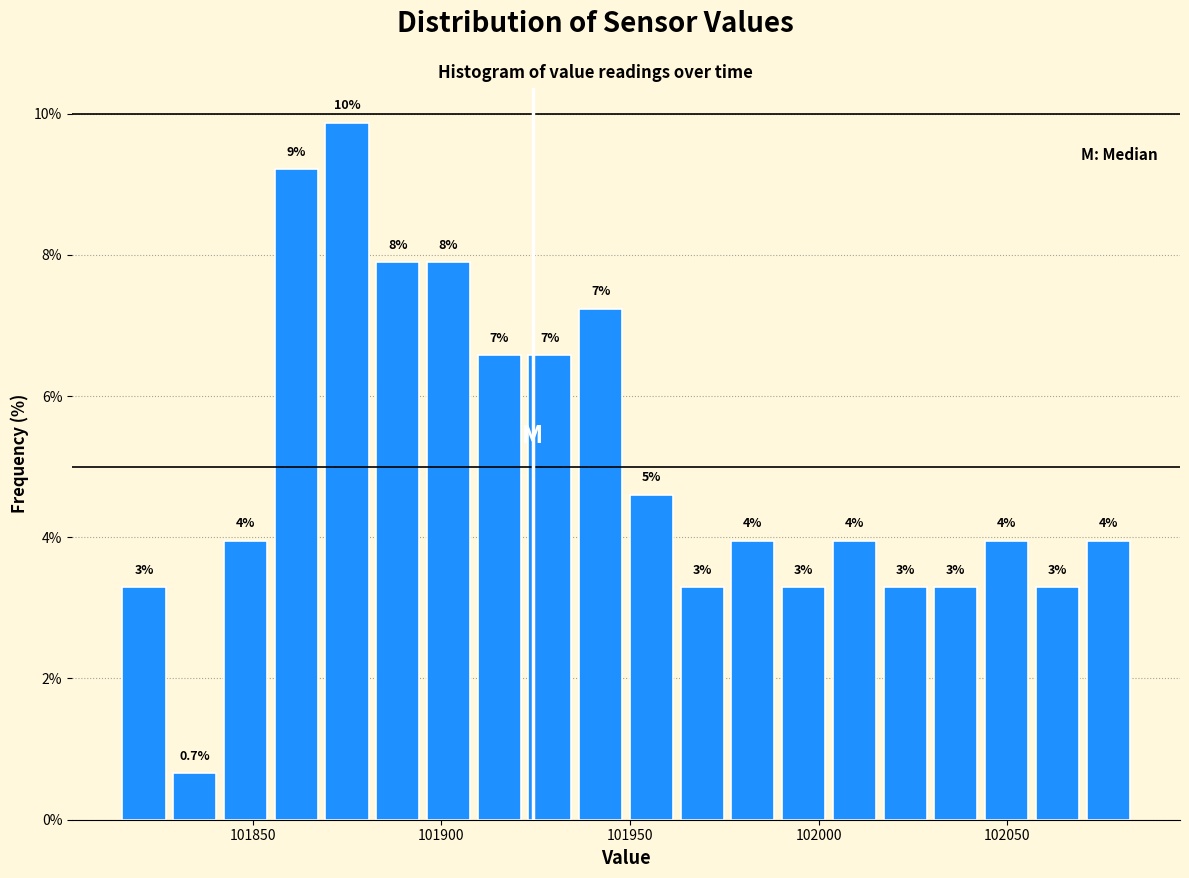

Read against the x-axis, roughly where is the centre of the tallest bar?

101875